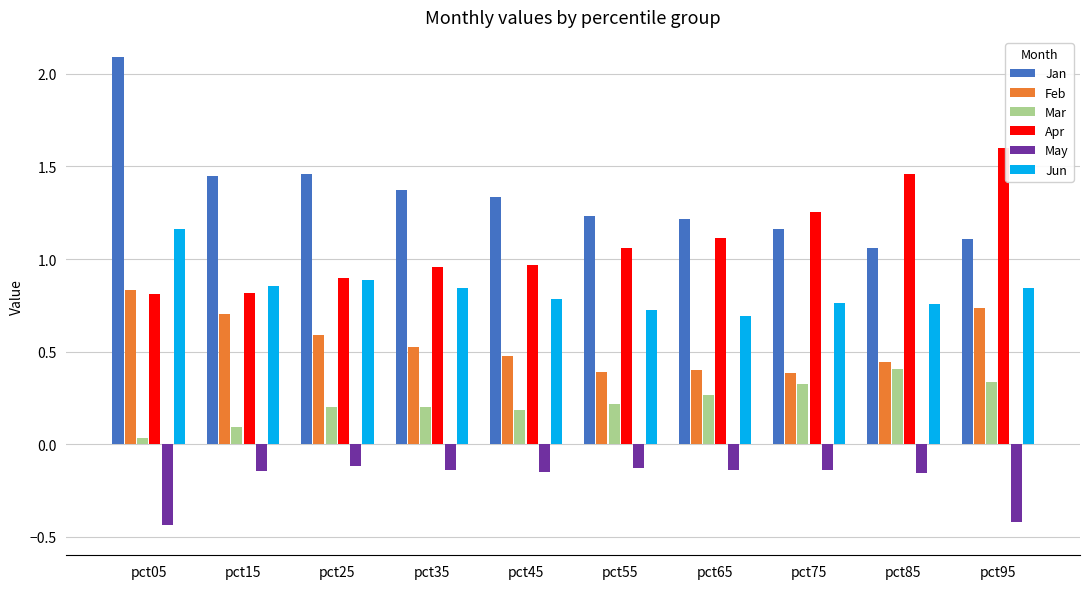

What are all the series names shown in the legend?

Jan, Feb, Mar, Apr, May, Jun